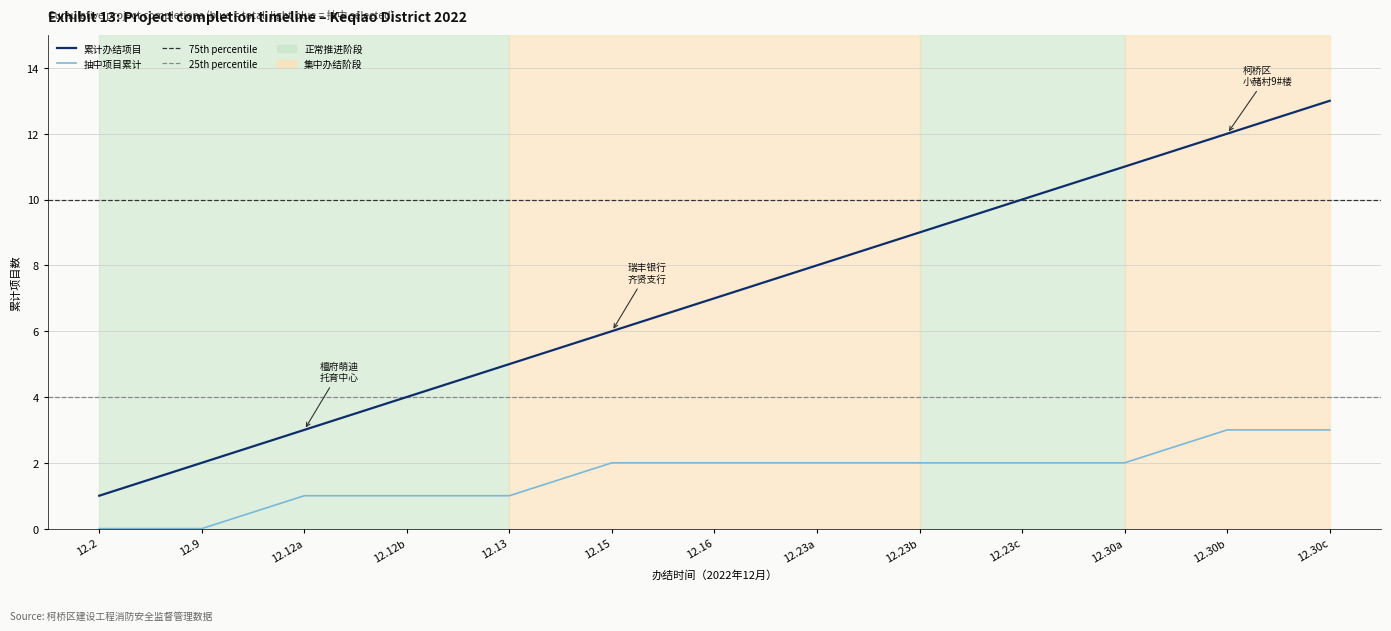

True or false: cumulative_projects and 抽中_cumulative cross at least once.

False